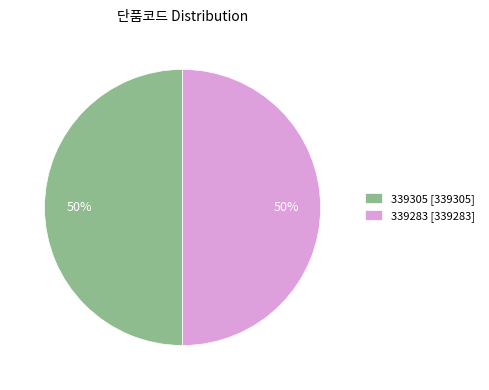

To the nearest percent, what portion does 339283 represent?

50%